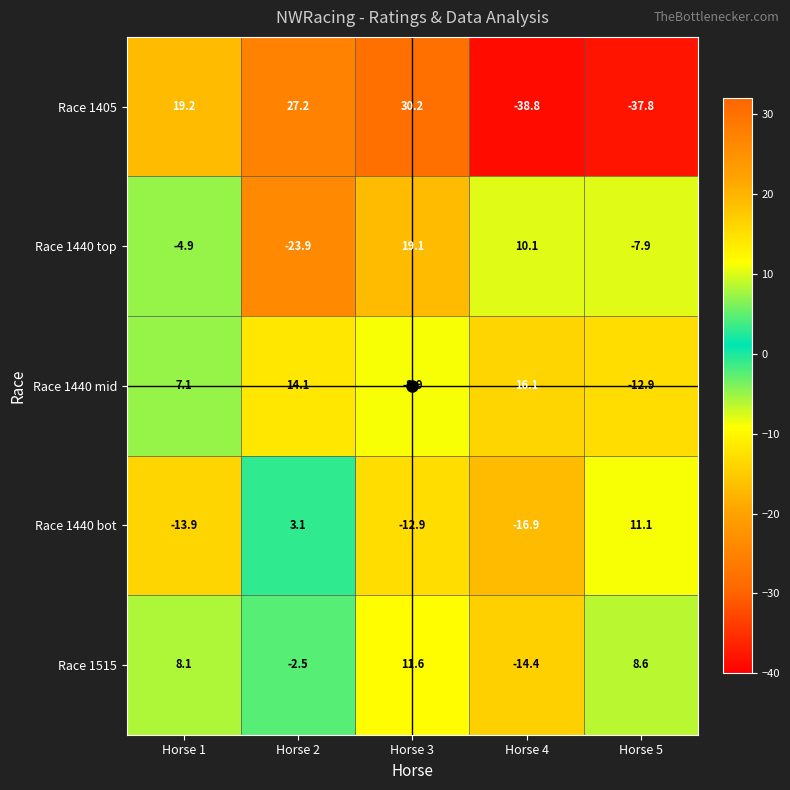

True or false: Race 1515 has a value of 13.8 at Horse 1.

False